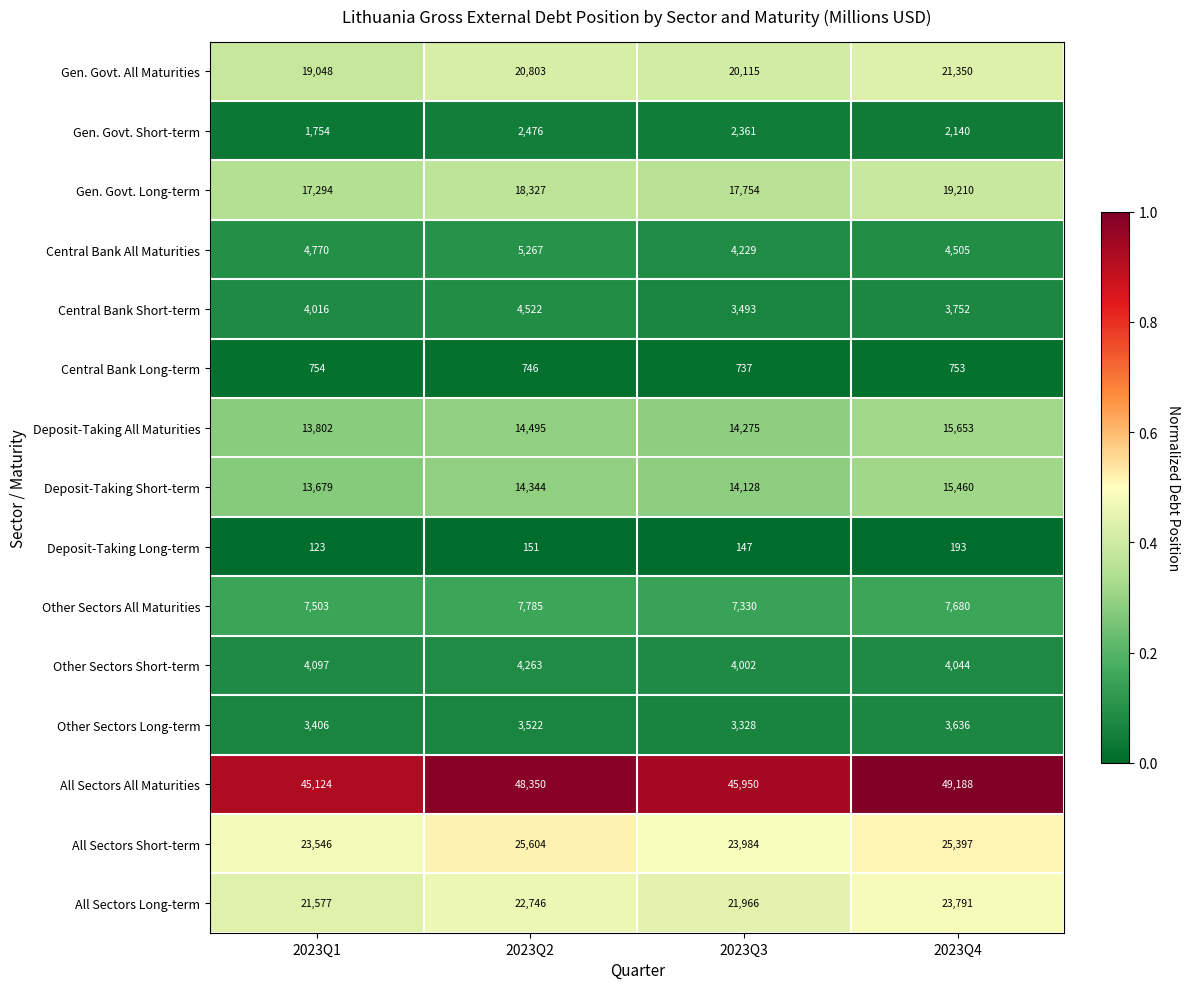

Count the number of categories in the chart.

4